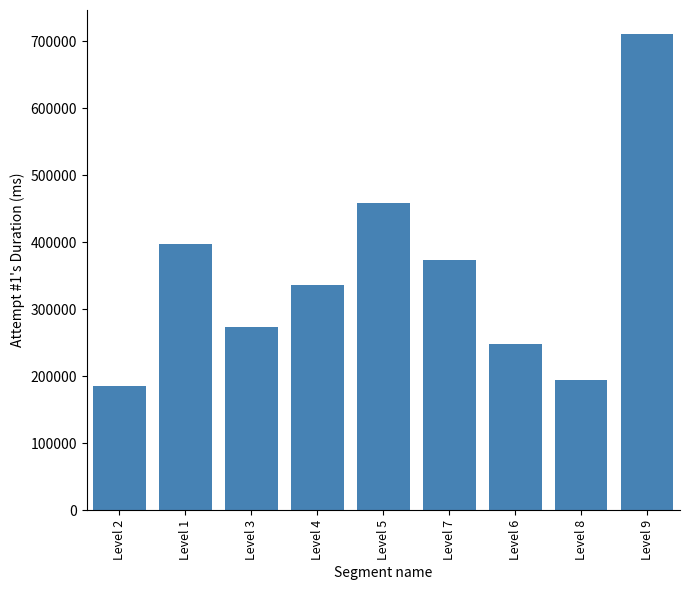

List the labels in order of value, largest first.

Level 9, Level 5, Level 1, Level 7, Level 4, Level 3, Level 6, Level 8, Level 2